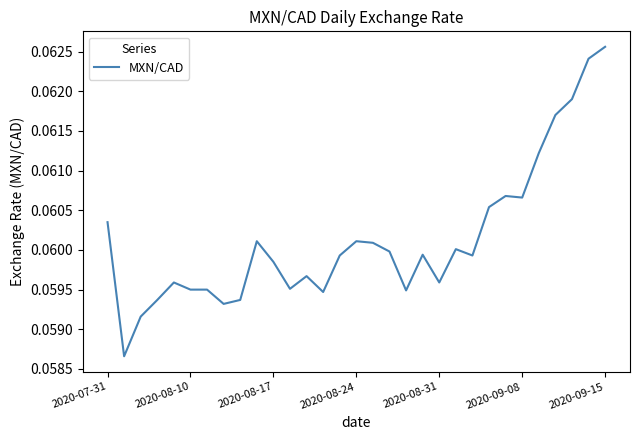

How many lines are shown in the chart?

1